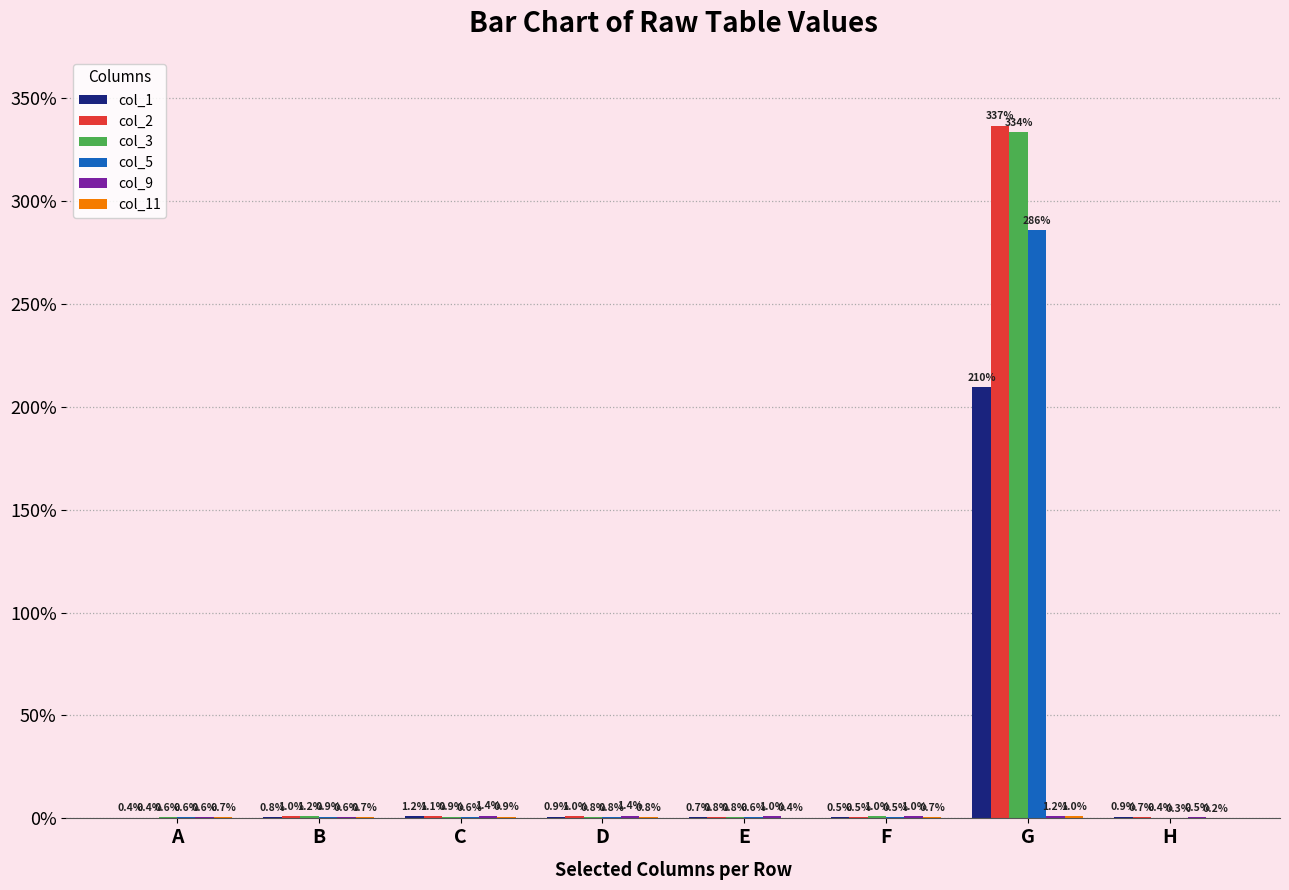

Which series changed the most between A and D?

col_9